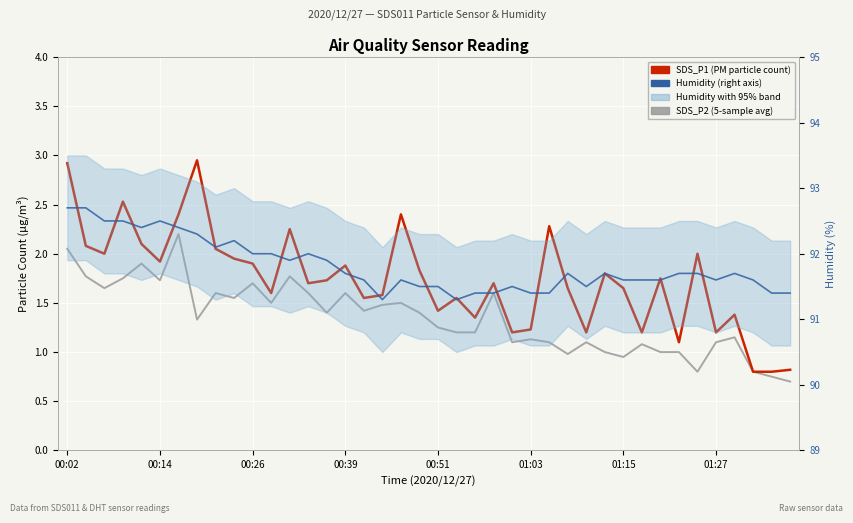

How many series are shown in this chart?

3